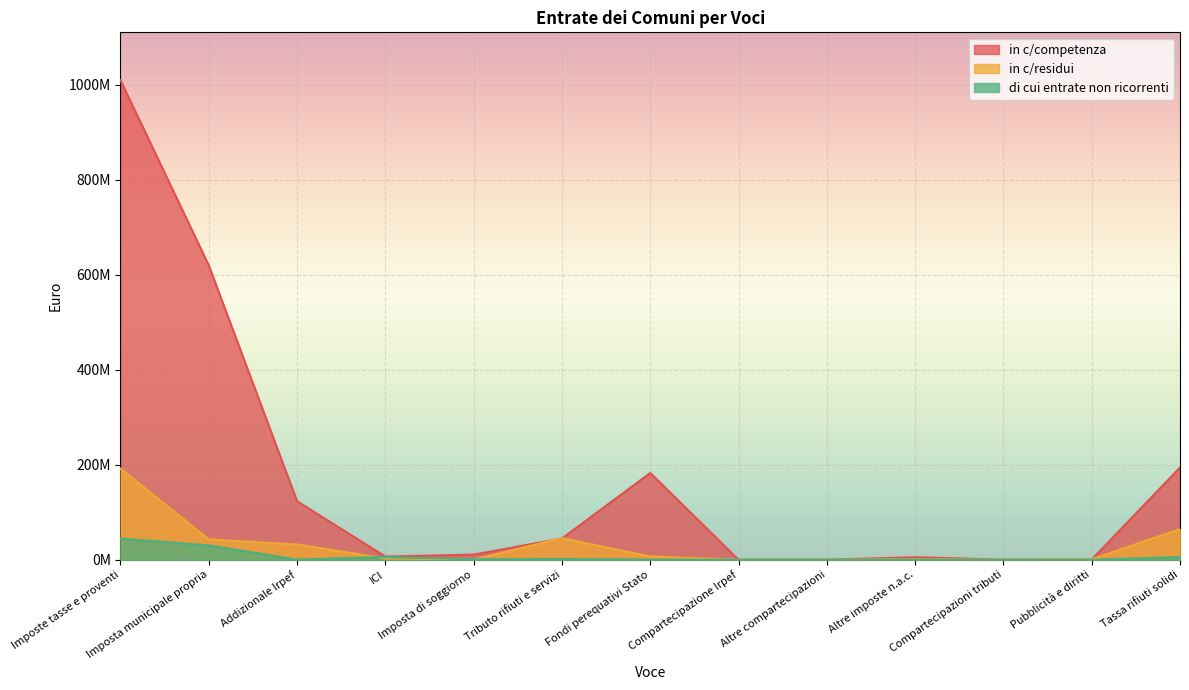

What is the difference between the highest and lowest values at Compartecipazioni tributi?

101505